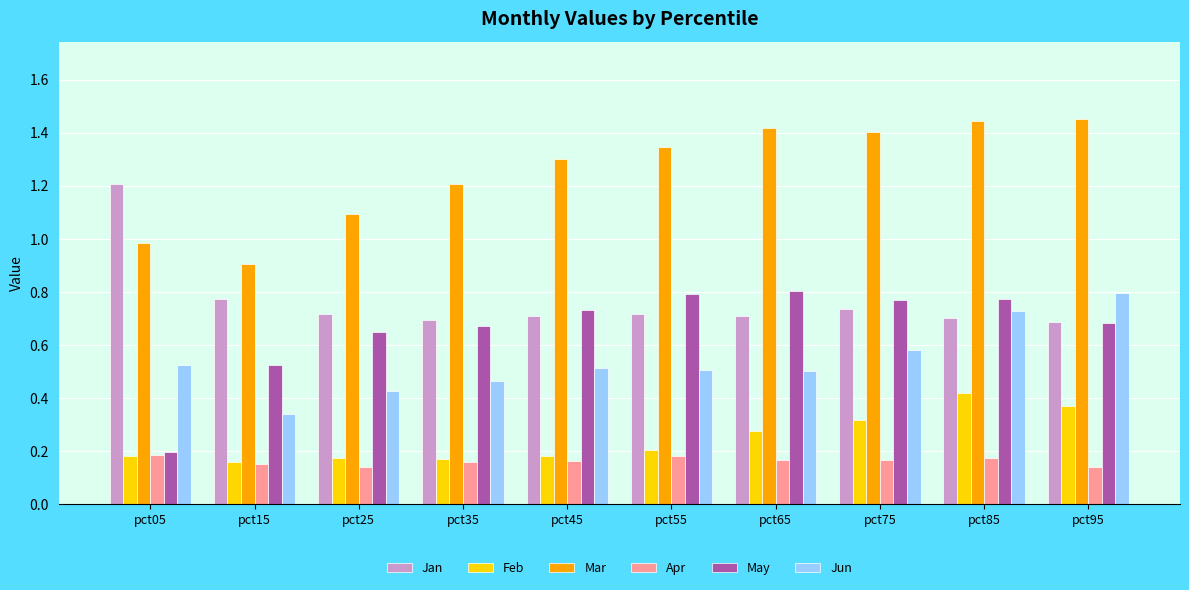

True or false: Feb has a value of 0.6 at pct85.

False